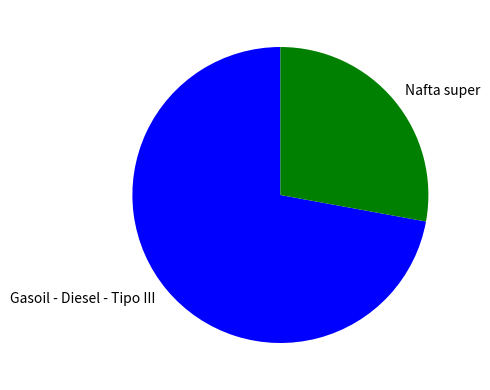

Is the sum of Nafta super and Gasoil - Diesel - Tipo III greater than half?

Yes